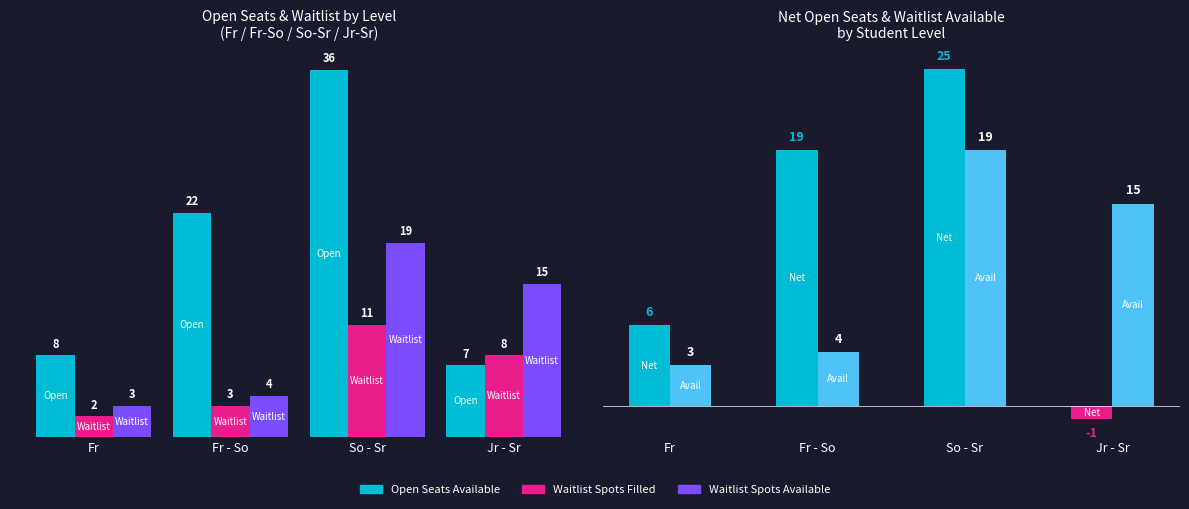

What is the sum of all Waitlist Spots Available values?

41